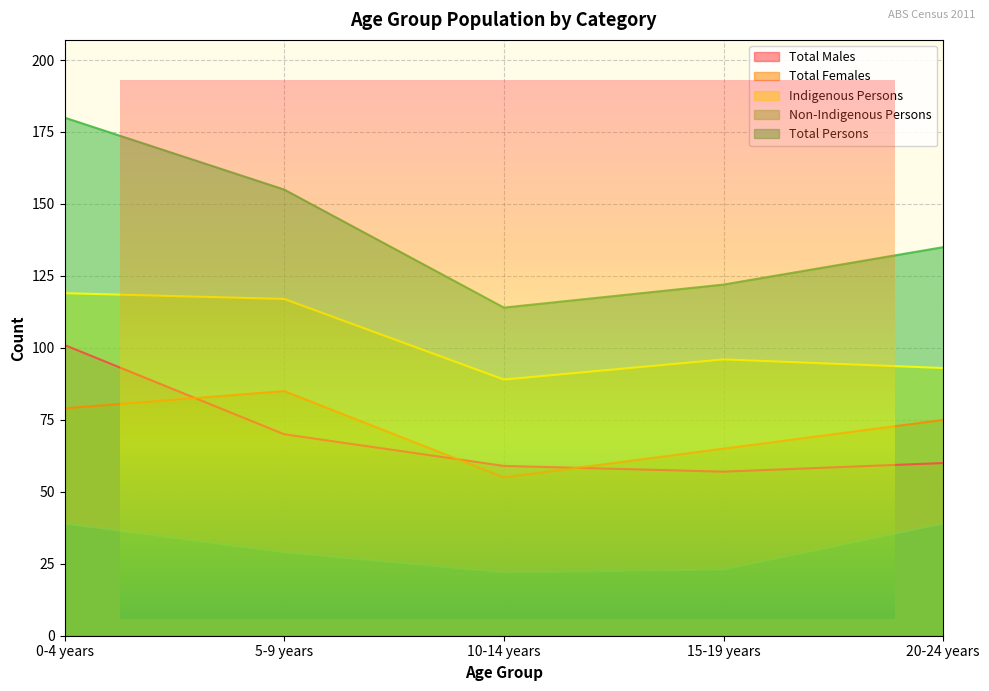

How many data points in Non-Indigenous Persons are above 29?

2